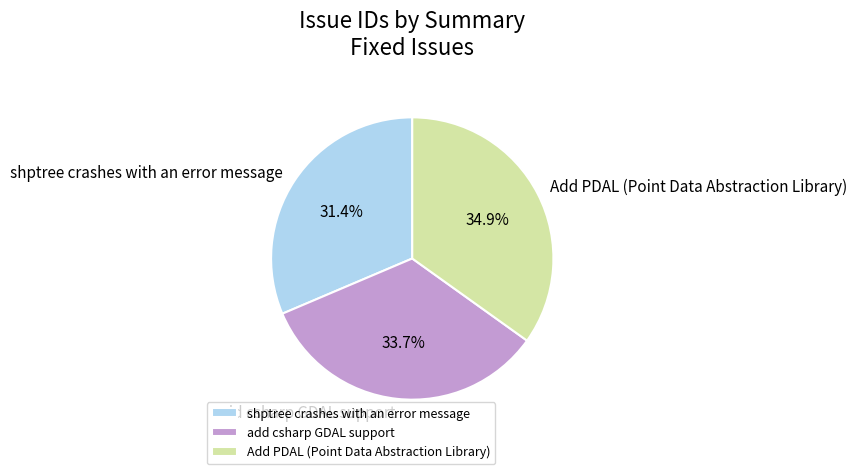

Does add csharp GDAL support account for over 50% of the chart?

No